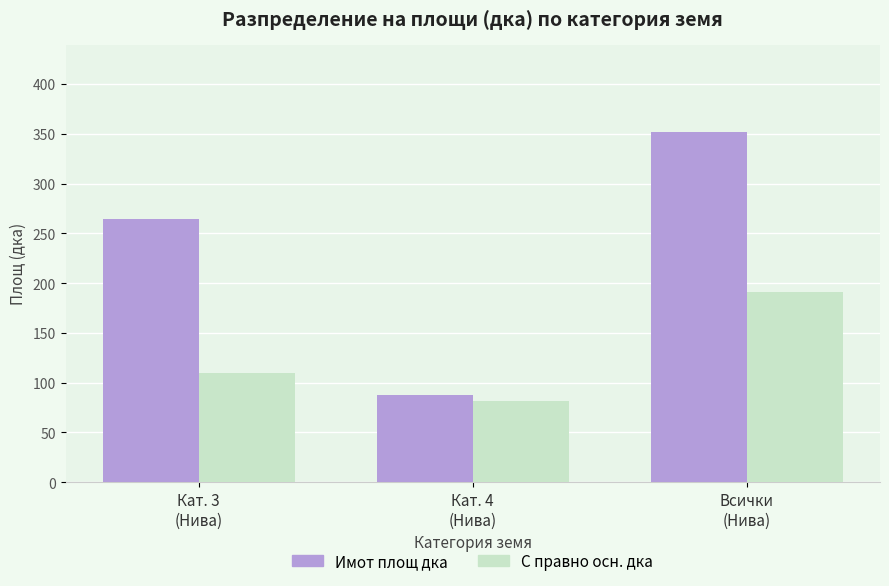

At which label is С правно осн. дка closest to 136?

Кат. 3
(Нива)